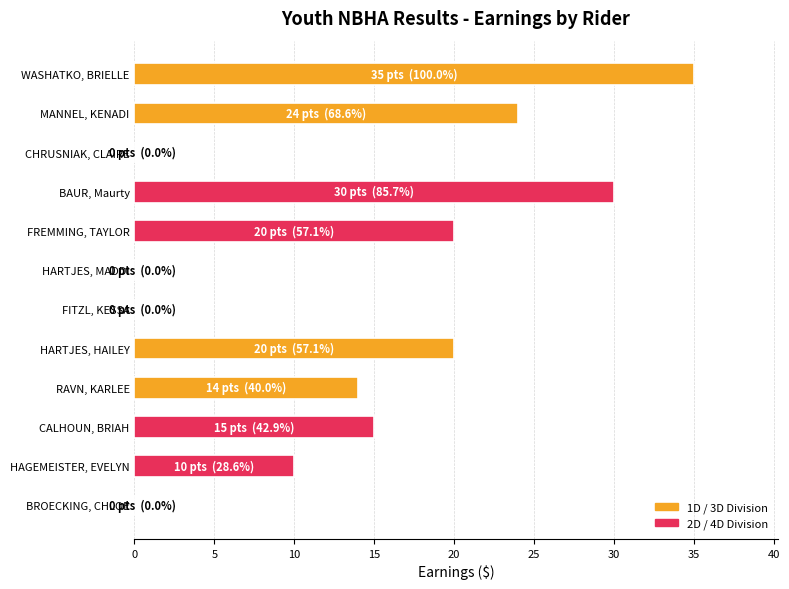

What is the change in value from FITZL, KESSA to CALHOUN, BRIAH?

+15